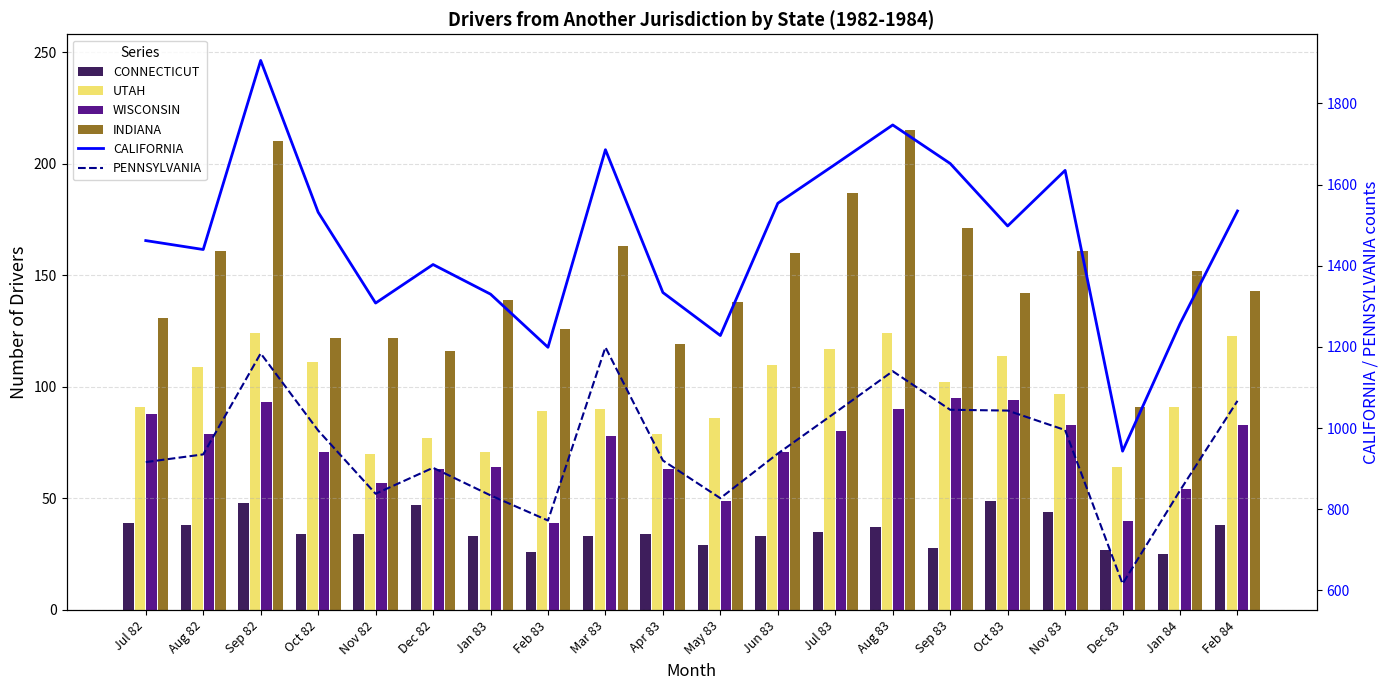

Does the chart contain any negative values?

No